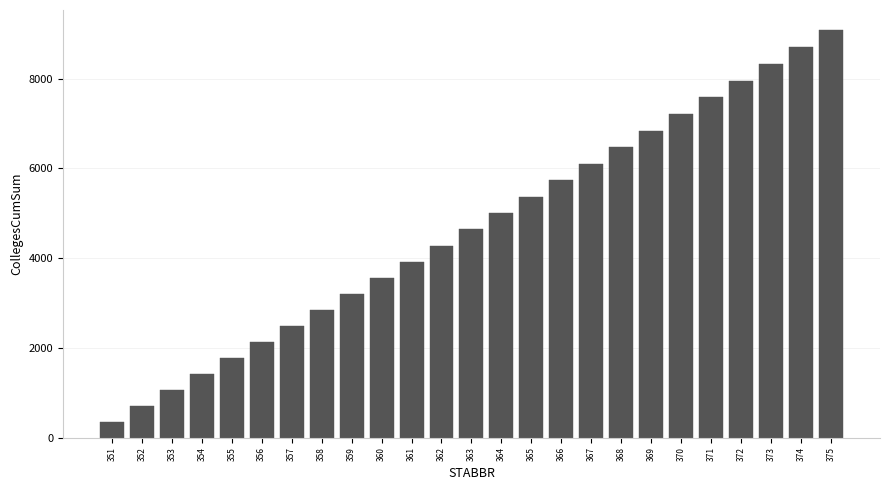

The chart shows a value of 1009 at 361. True or false?

False